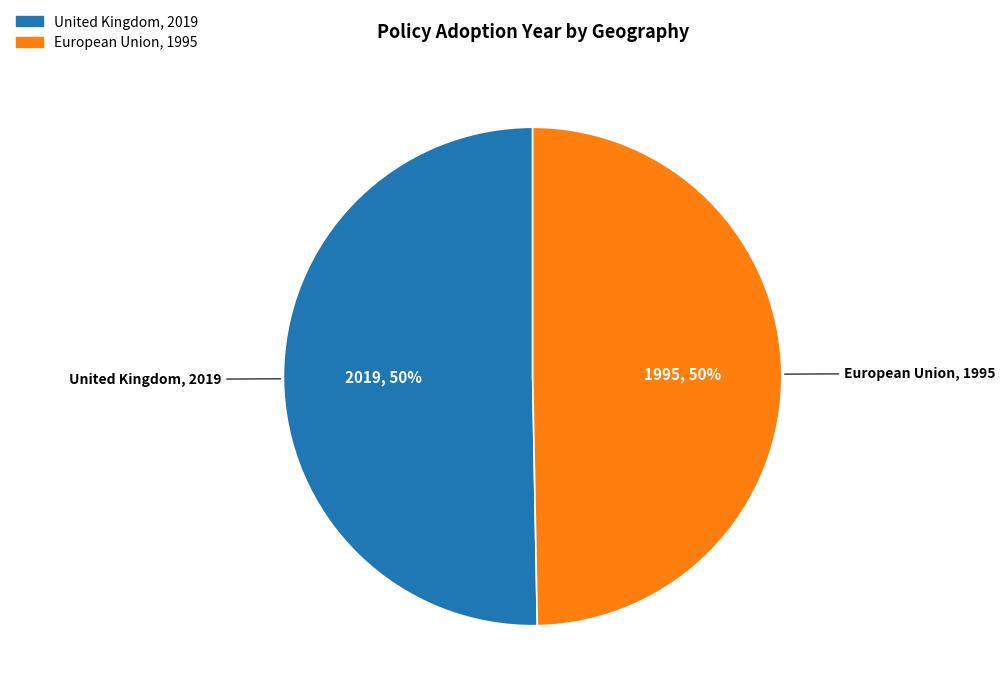

To the nearest percent, what is the combined percentage of European Union and United Kingdom?

100%